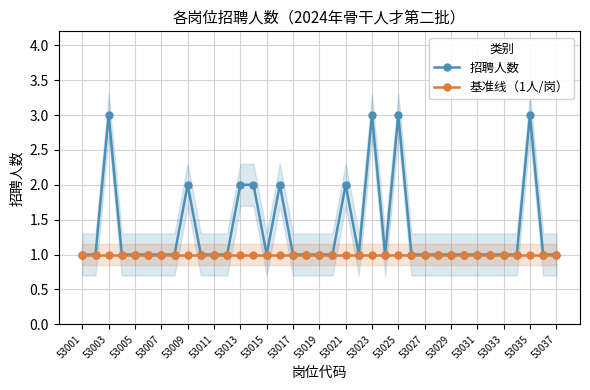

What is the sum of all 招聘人数 values?

50